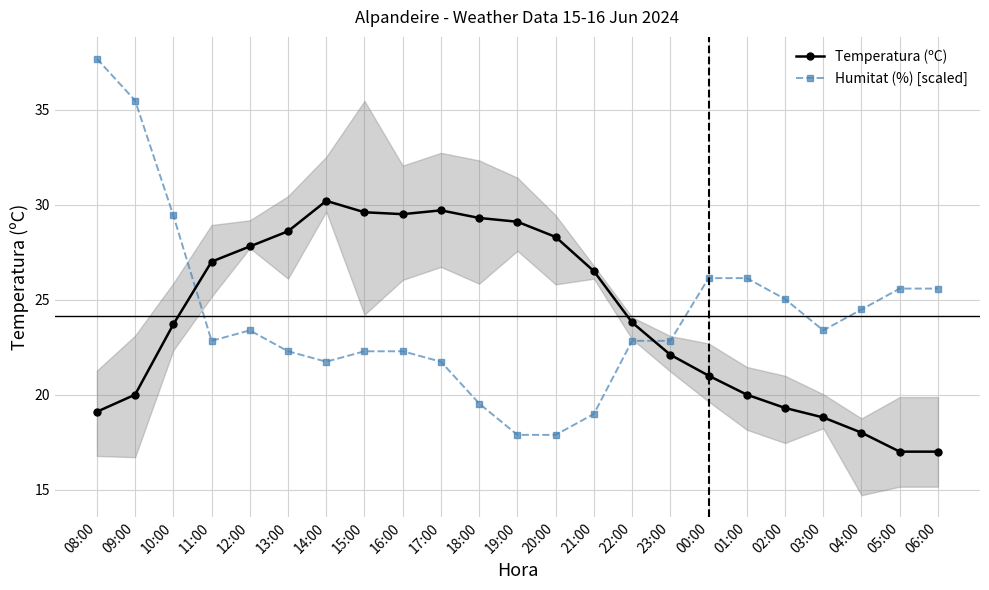

Count the number of categories in the chart.

23